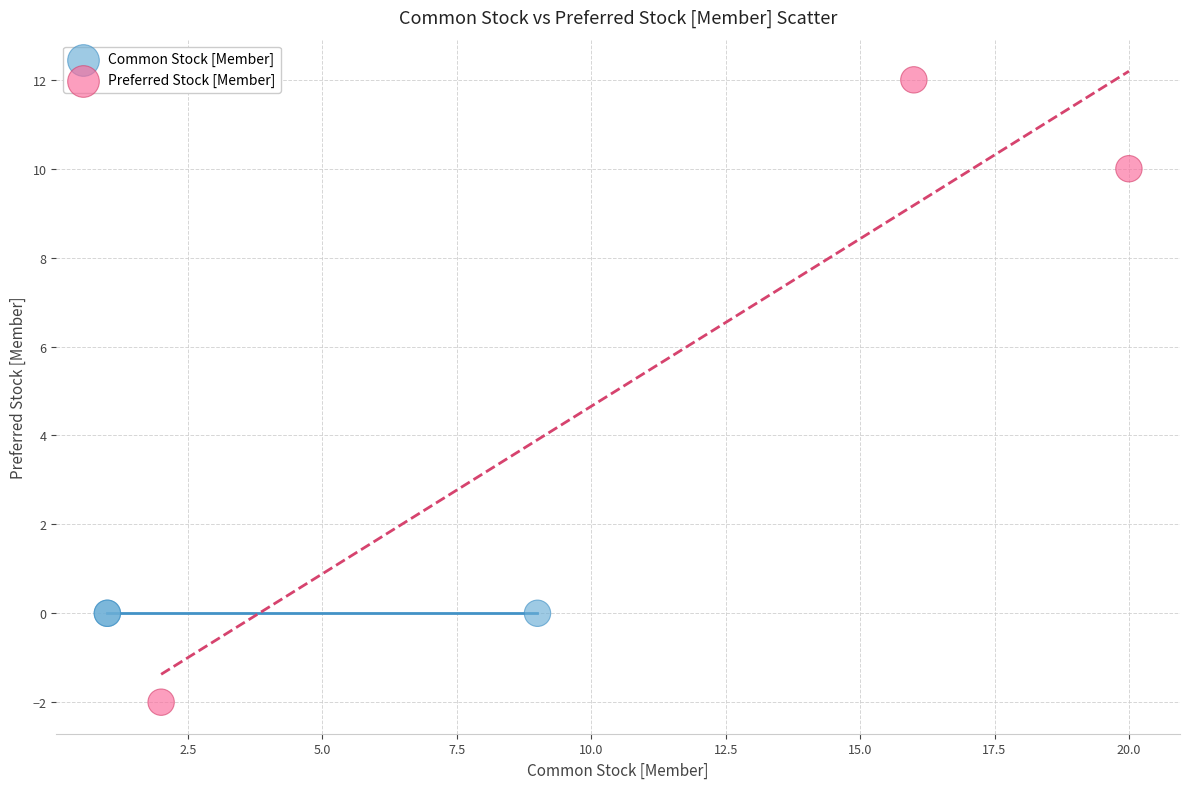

Which series contains the lowest Y value?

Preferred Stock [Member]